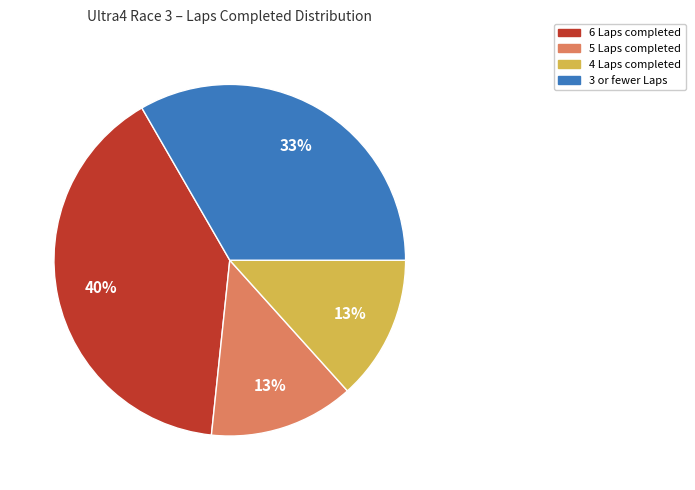

Is there a majority slice in this chart?

No